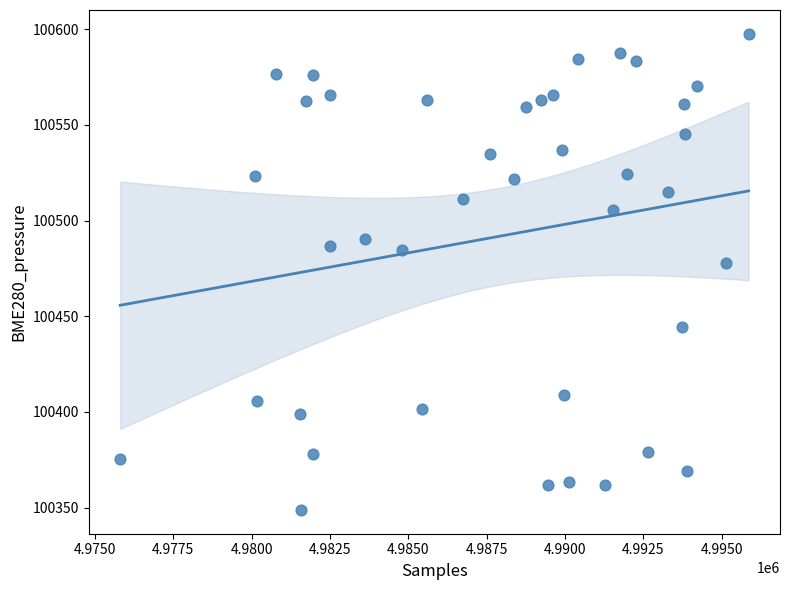

What Y value in the scatter plot is closest to 100473?

100478.0